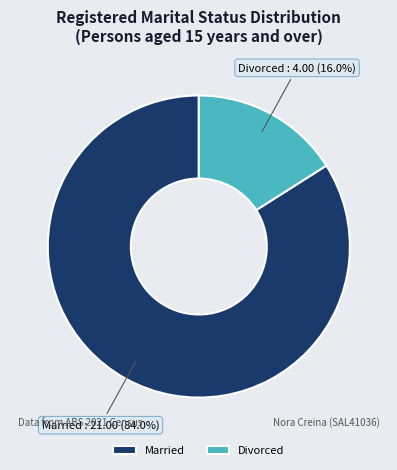

What percentage is the Married slice, to the nearest percent?

84%